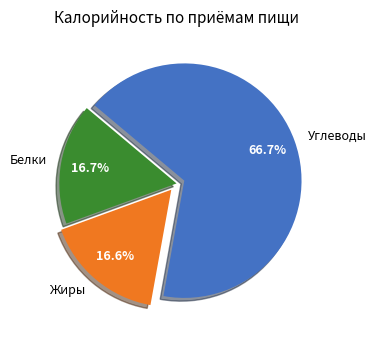

What is the largest slice in the pie chart?

Углеводы